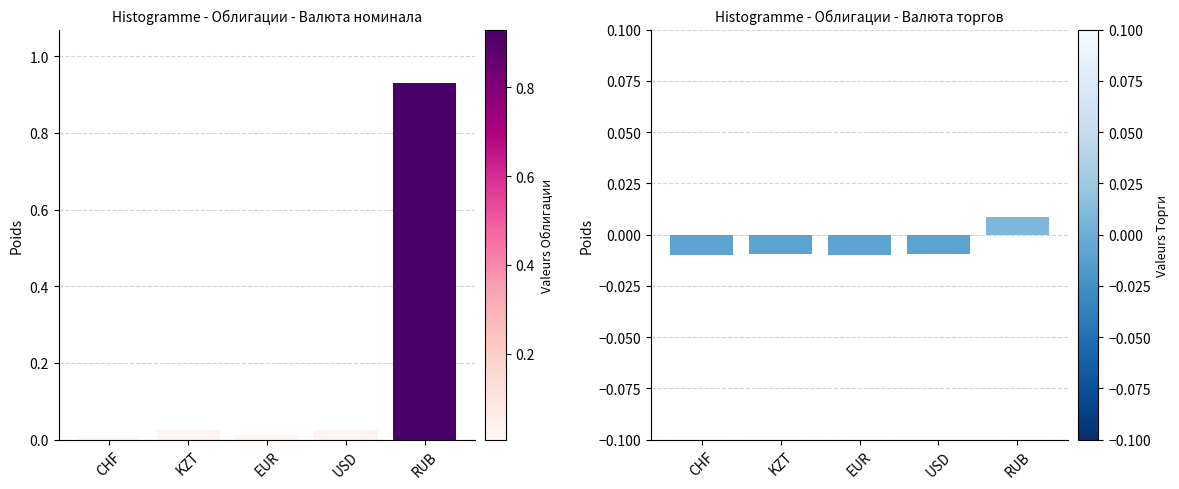

How many data points in Валюта торгов are less than 0?

4